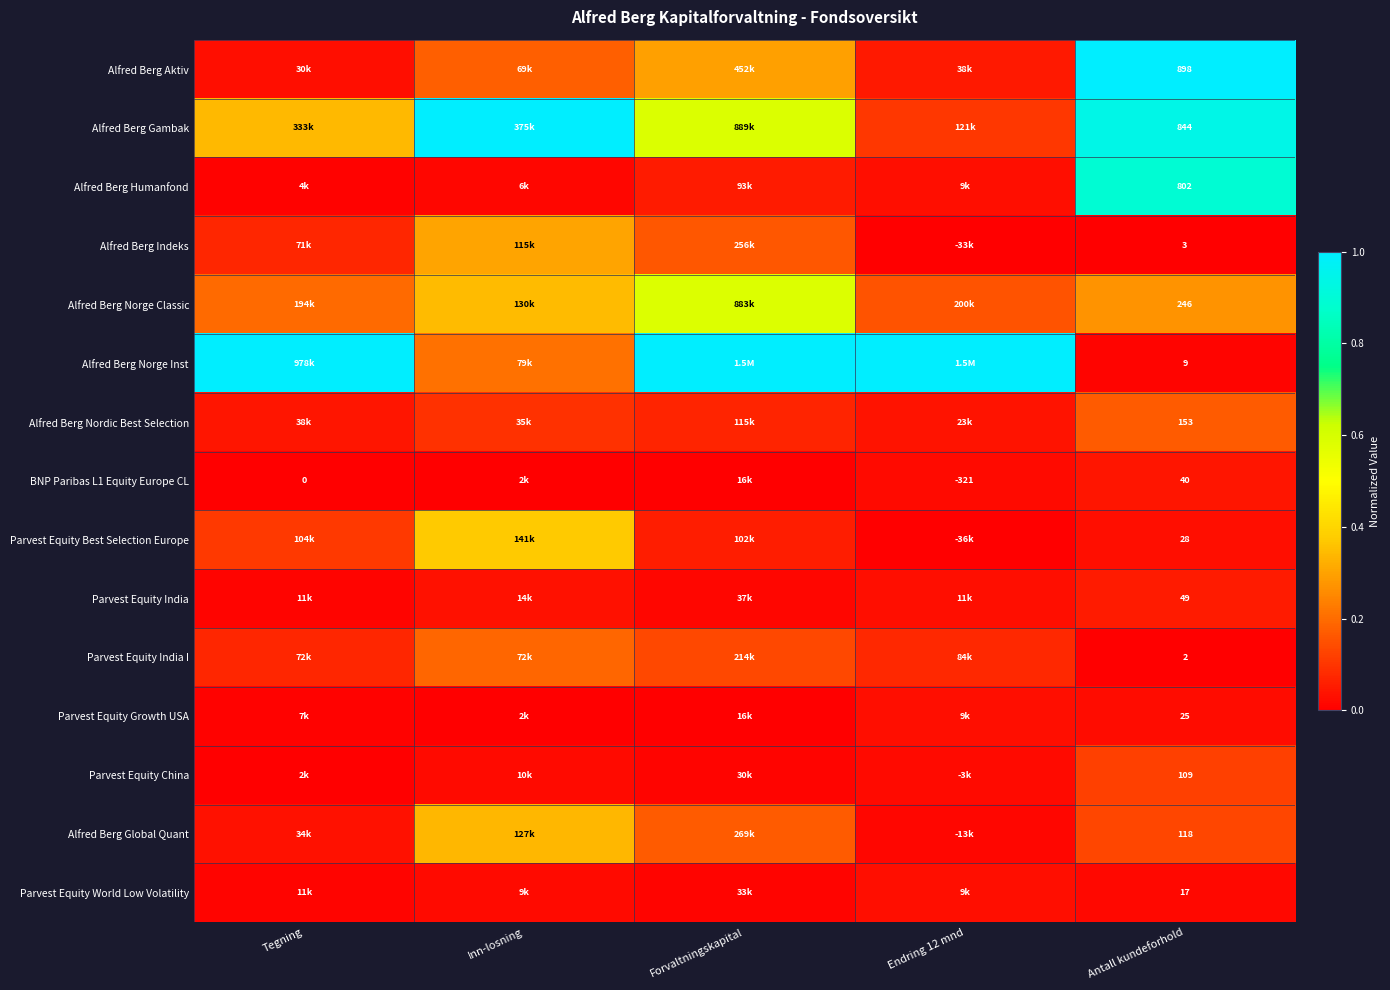

What is the spread (max minus min) of values at Antall kundeforhold?

896.0